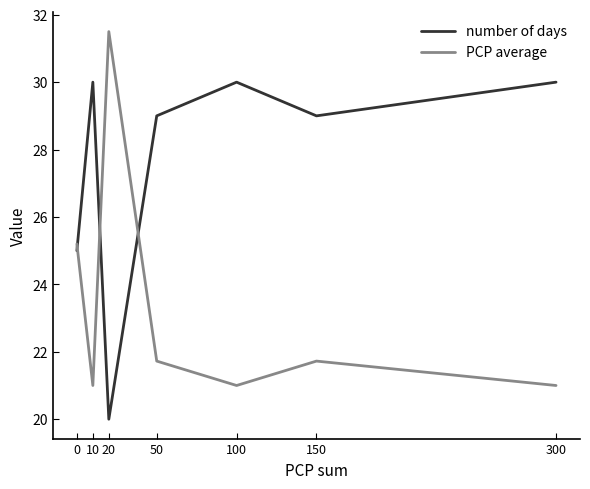

At which category is the sum across all series the highest?

20